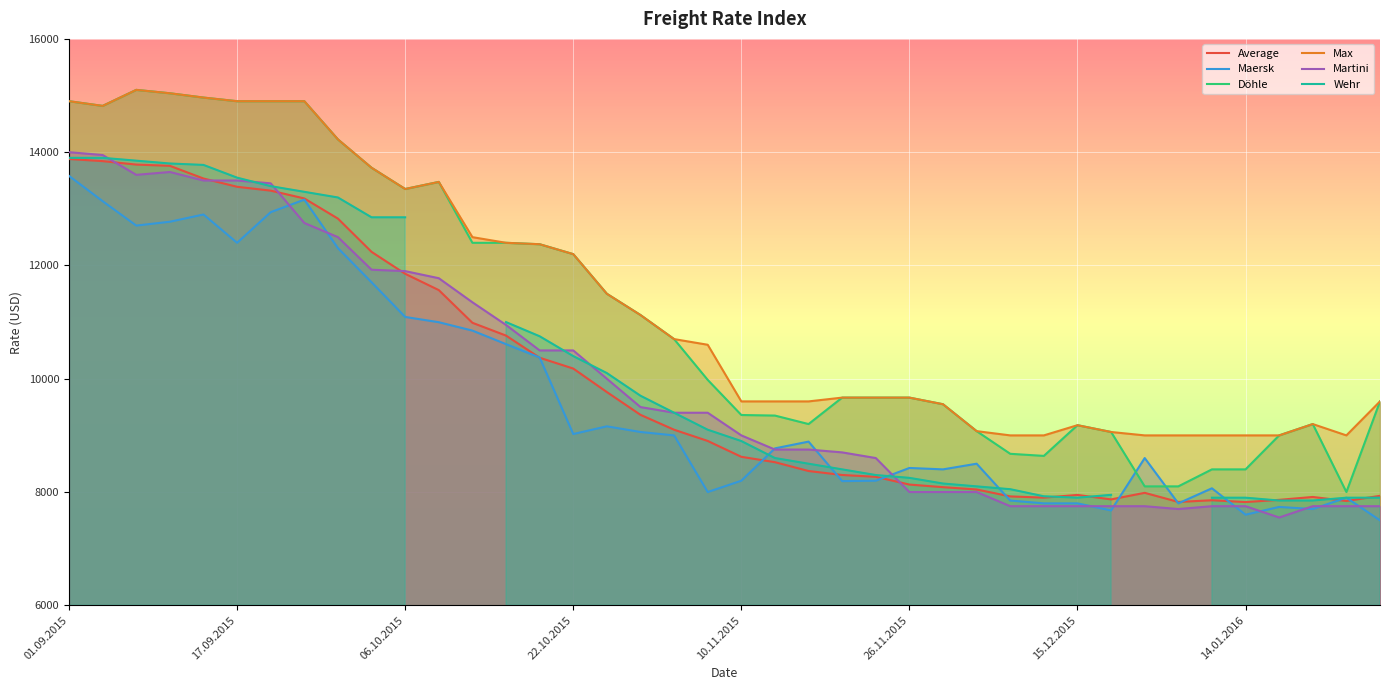

True or false: Average has a value of 3840.5 at 28.

False